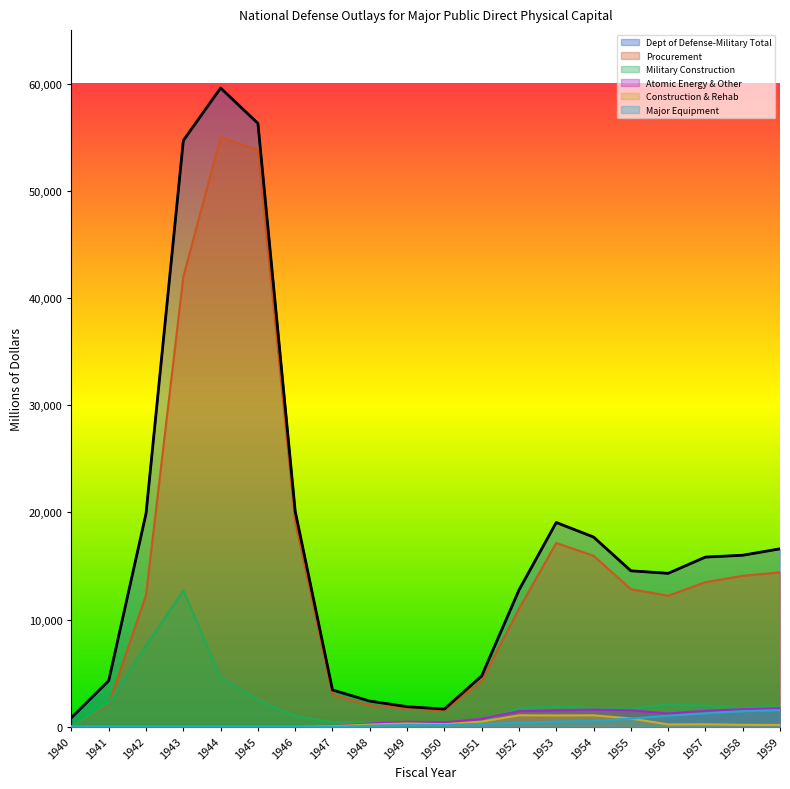

What is the difference between the Atomic Energy & Other values at 1956 and 1953?

294